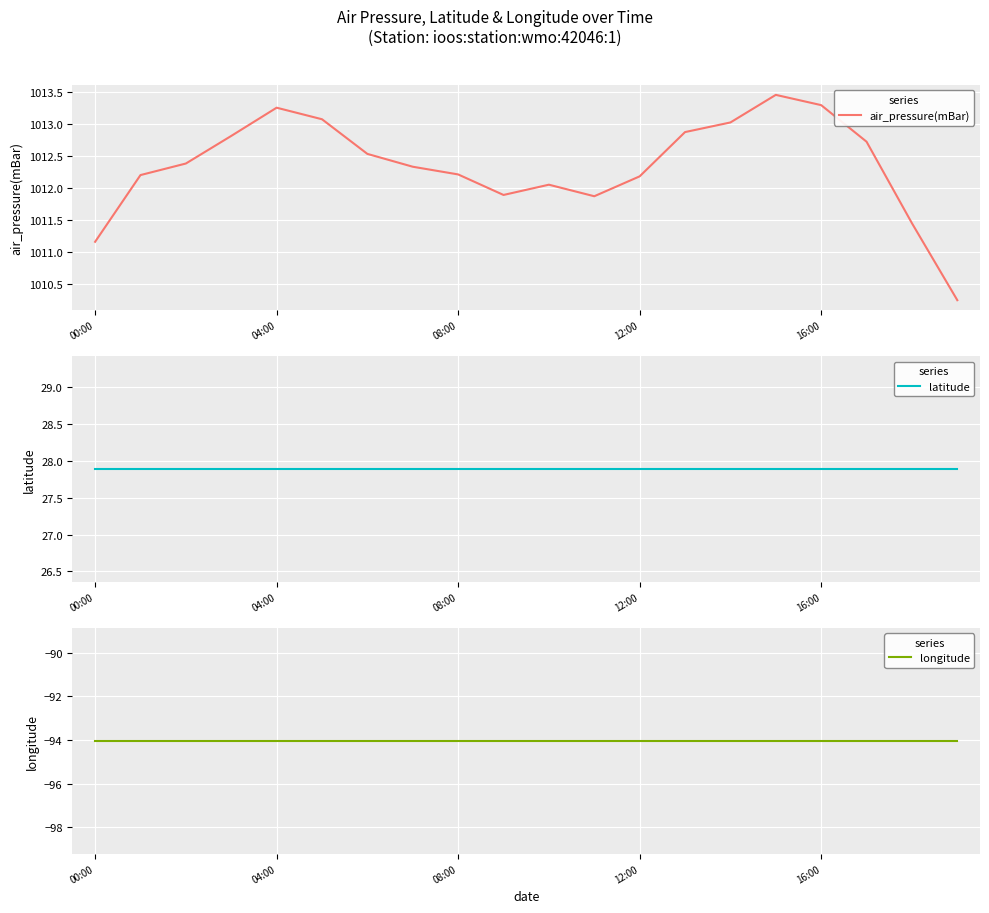

What is the label of the 3rd point from the right?

17